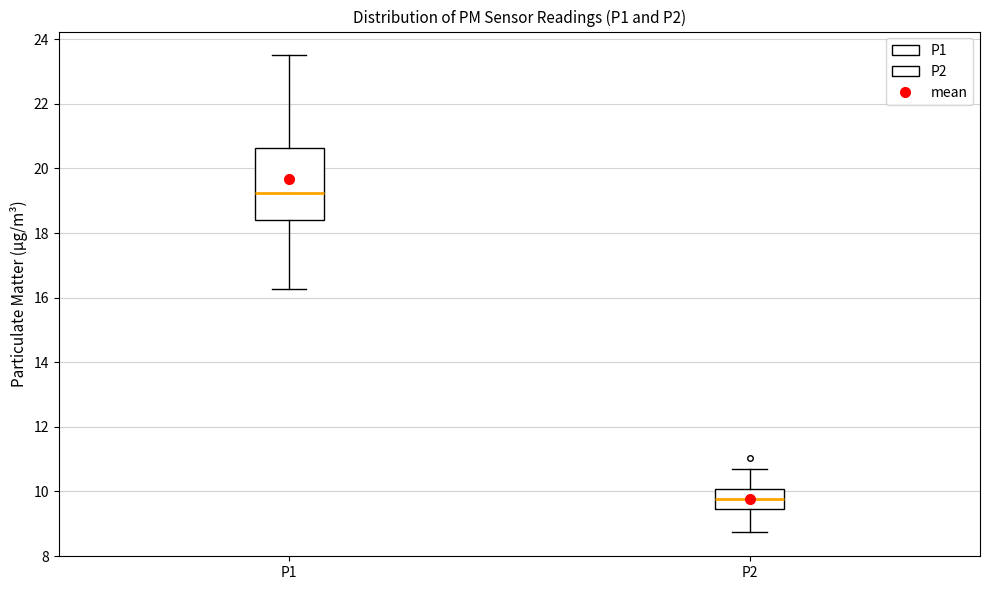

Which box has the highest median line?

P1